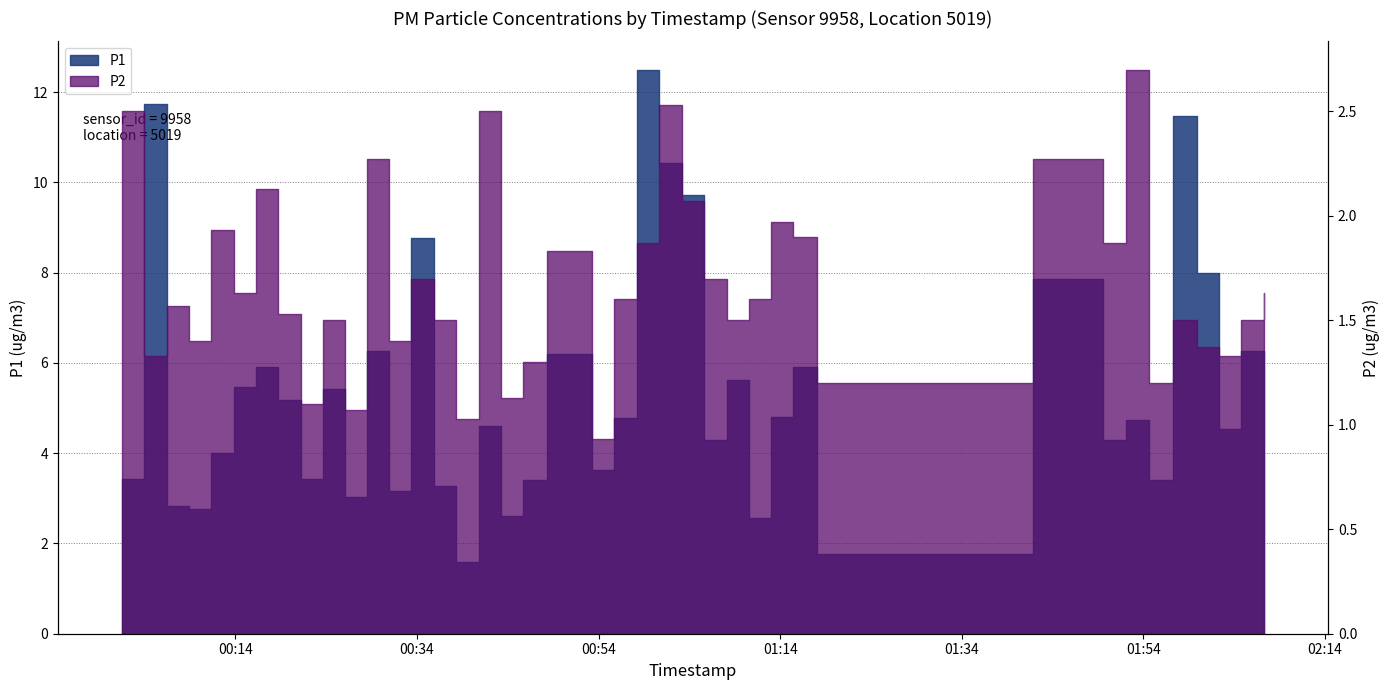

List the labels in order of value, largest first.

2023-03-30T00:58:12, 2023-03-30T00:03:59, 2023-03-30T01:57:14, 2023-03-30T01:00:39, 2023-03-30T01:03:13, 2023-03-30T00:33:24, 2023-03-30T01:59:52, 2023-03-30T01:41:48, 2023-03-30T00:28:31, 2023-03-30T02:04:46, 2023-03-30T00:48:20, 2023-03-30T00:16:16, 2023-03-30T01:15:26, 2023-03-30T01:08:07, 2023-03-30T00:13:49, 2023-03-30T00:23:37, 2023-03-30T00:18:42, 2023-03-30T01:13:00, 2023-03-30T02:07:16, 2023-03-30T00:55:45, 2023-03-30T01:52:05, 2023-03-30T00:40:49, 2023-03-30T02:02:20, 2023-03-30T01:05:40, 2023-03-30T01:49:36, 2023-03-30T00:11:22, 2023-03-30T00:53:17, 2023-03-30T00:01:33, 2023-03-30T00:21:11, 2023-03-30T00:45:41, 2023-03-30T01:54:38, 2023-03-30T00:35:51, 2023-03-30T00:30:58, 2023-03-30T00:26:04, 2023-03-30T00:06:26, 2023-03-30T00:08:53, 2023-03-30T00:43:15, 2023-03-30T01:10:33, 2023-03-30T01:18:02, 2023-03-30T00:38:17